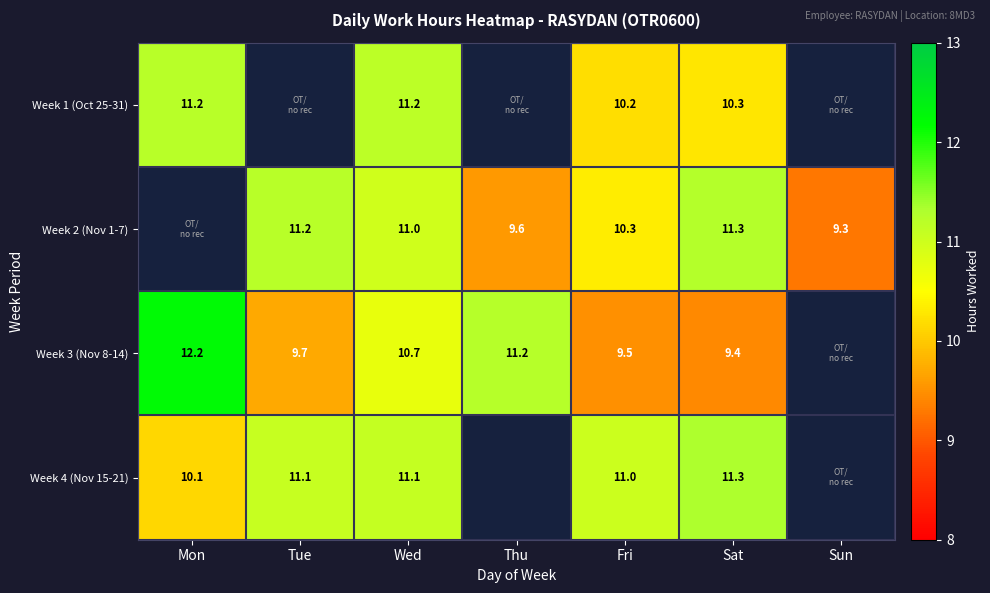

Is it true that Week 4 (Nov 15-21) equals 11.3 at Sat?

True